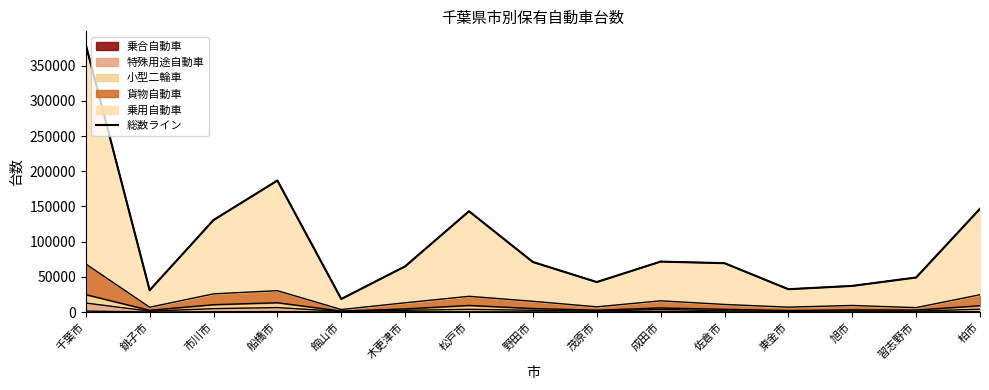

The chart shows a value of 123718 at 成田市. True or false?

False